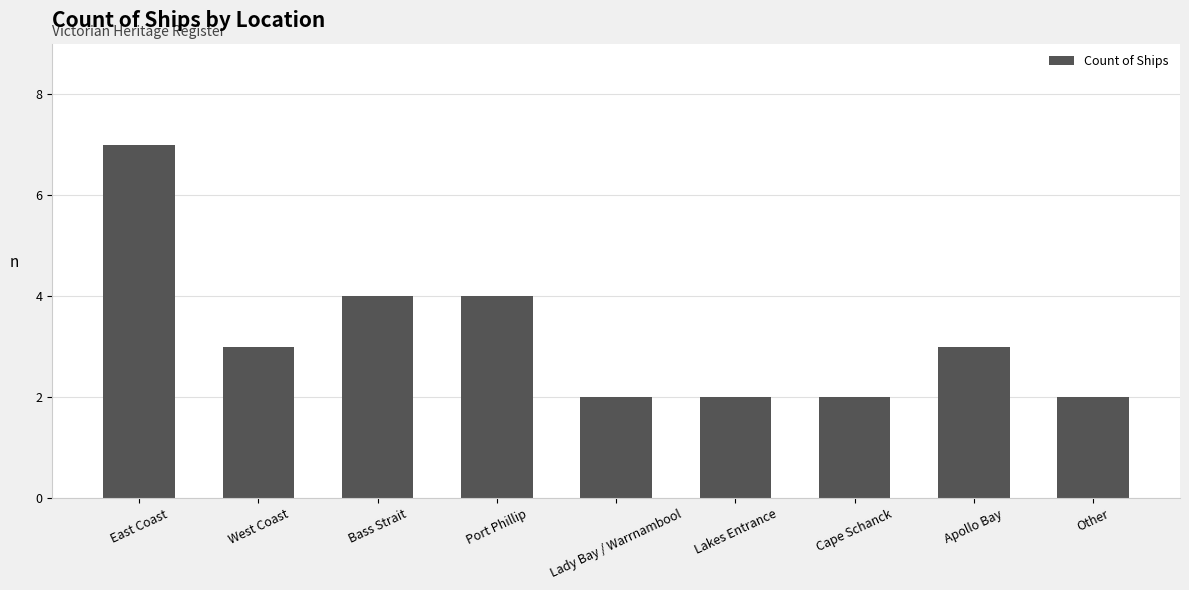

Read the value at Bass Strait.

4